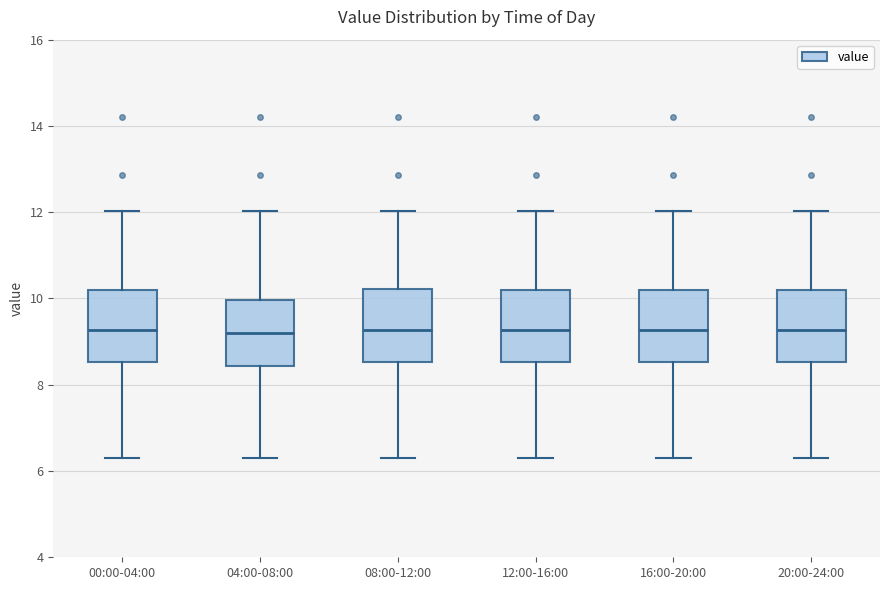

Reading left to right, transcribe this box plot: for each box, give where its median line is, the range the box spans, and where its two whiskers end, as read against the y-axis. The values are not printed on the chart, so give them approximately, as read against the axis.

00:00-04:00: median 9.2, box 8.6 to 10.2, whiskers 6.4 to 12.0
04:00-08:00: median 9.2, box 8.4 to 10.0, whiskers 6.4 to 12.0
08:00-12:00: median 9.2, box 8.6 to 10.2, whiskers 6.4 to 12.0
12:00-16:00: median 9.2, box 8.6 to 10.2, whiskers 6.4 to 12.0
16:00-20:00: median 9.2, box 8.6 to 10.2, whiskers 6.4 to 12.0
20:00-24:00: median 9.2, box 8.6 to 10.2, whiskers 6.4 to 12.0